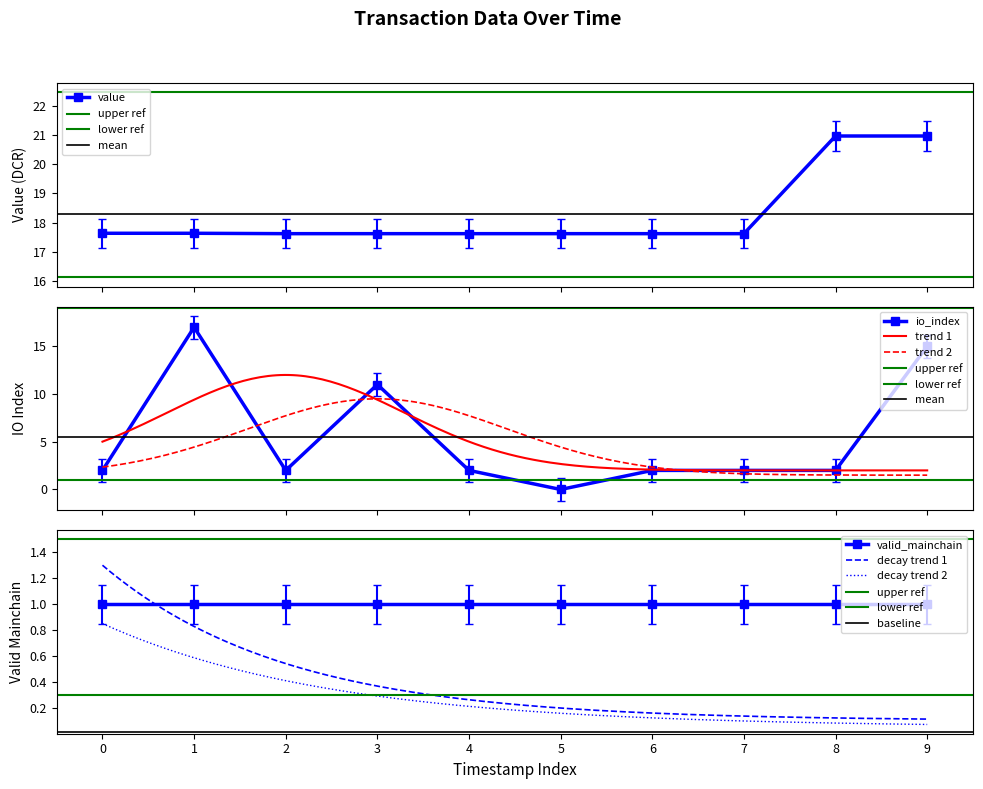

What is the greatest value displayed?

21.0